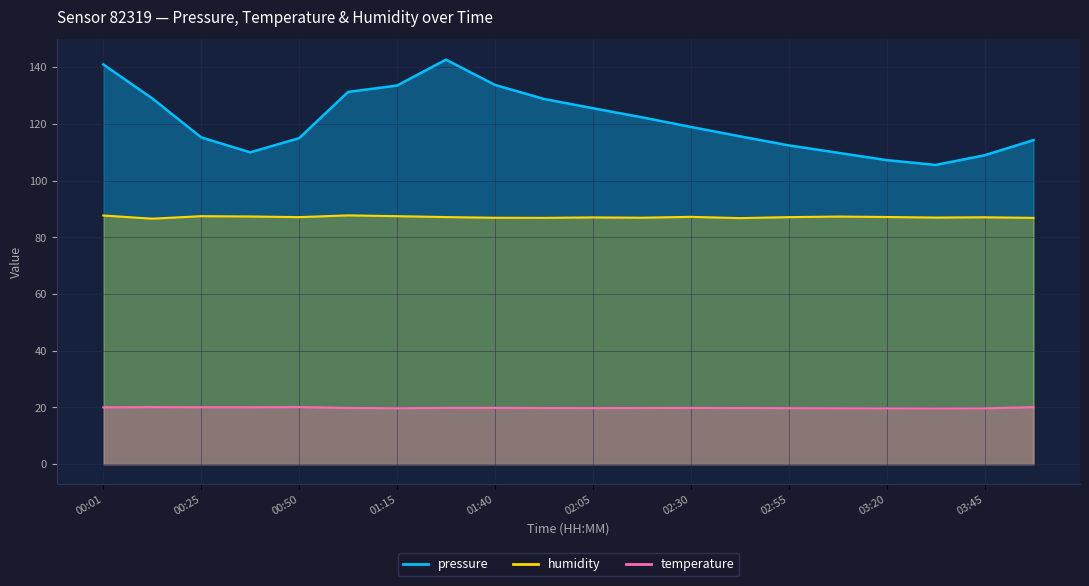

True or false: temperature and pressure intersect in this chart.

False